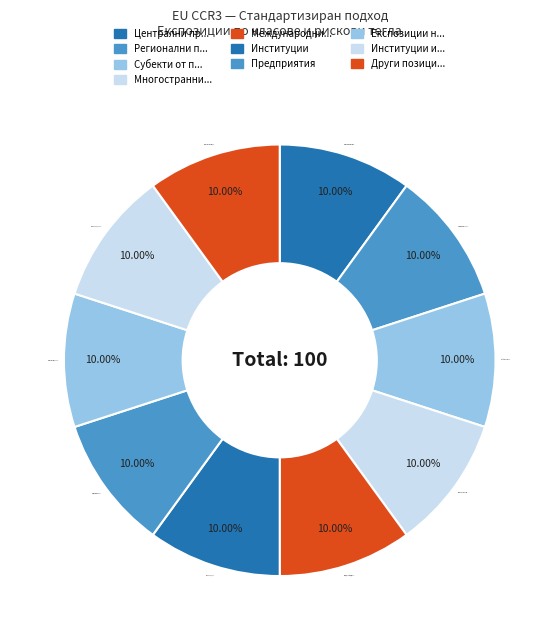

How many segments does this pie chart have?

10